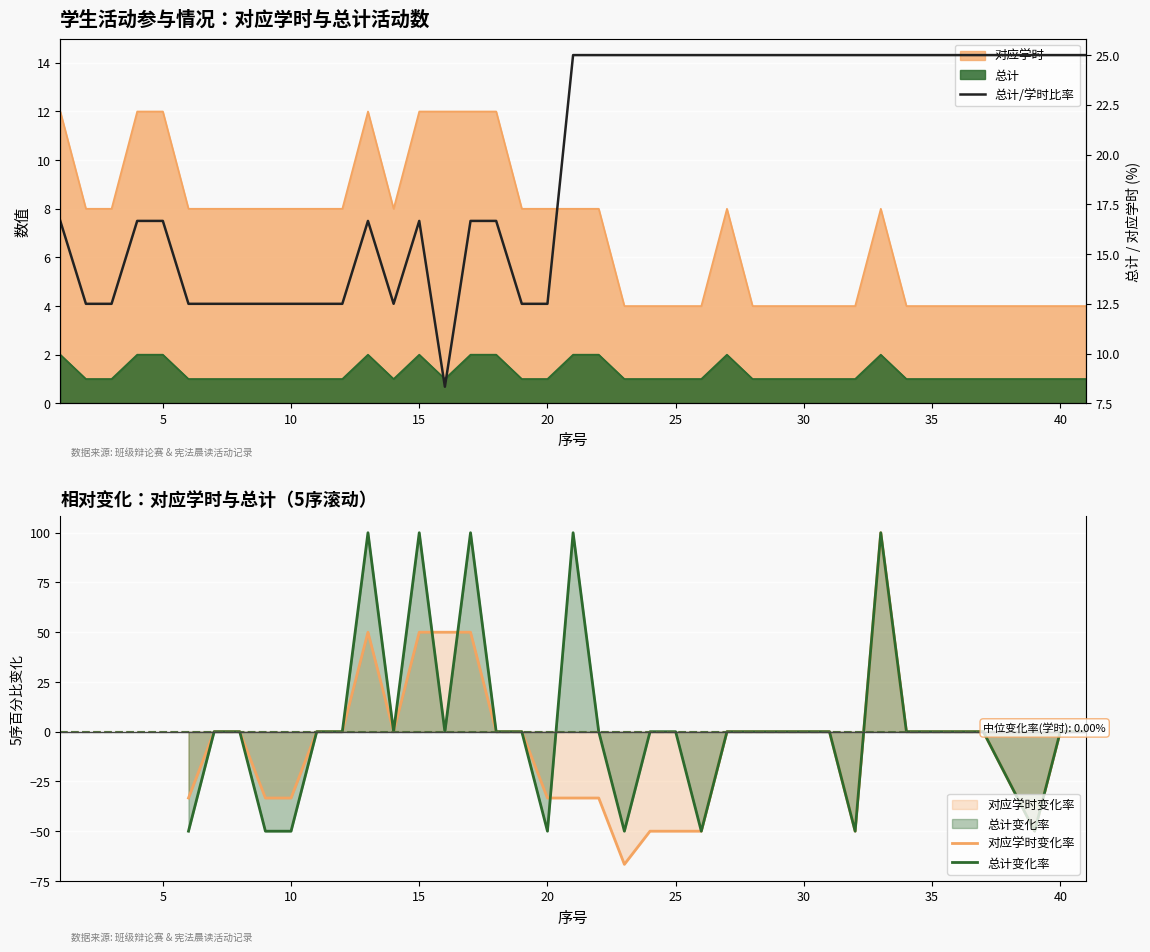

What is the value of the 对应学时 point at the 12th from the left?

8